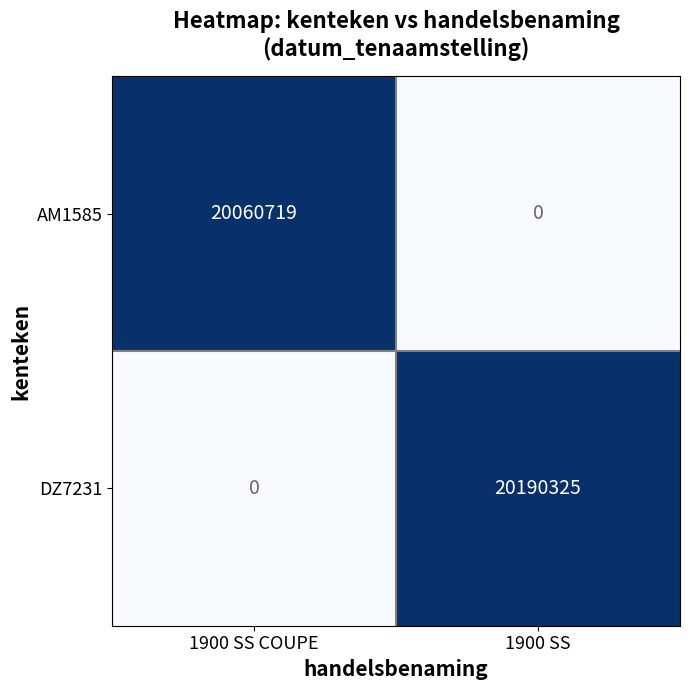

What is the maximum value shown in the chart?

20190325